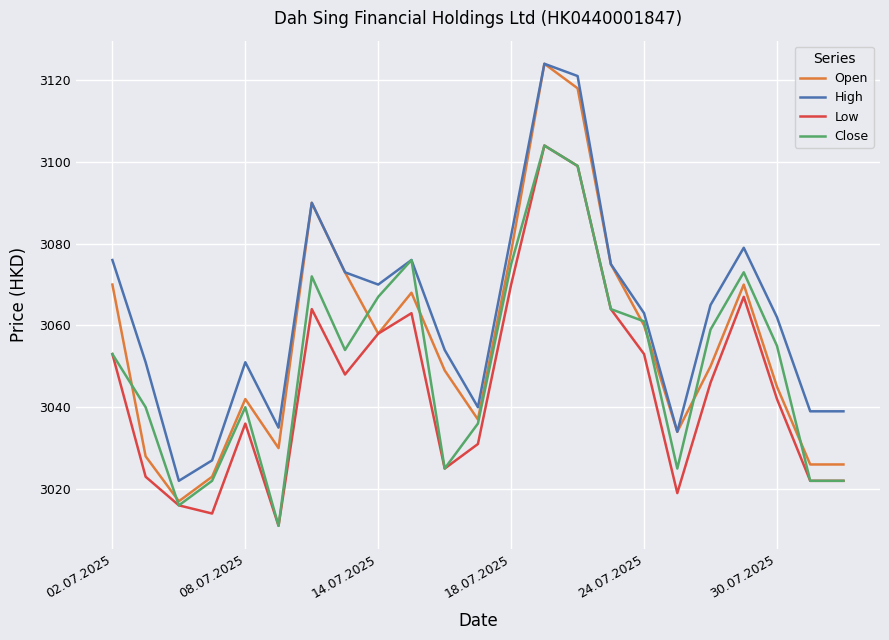

Rank the series by their average value, from lowest to highest.

Low, Close, Open, High